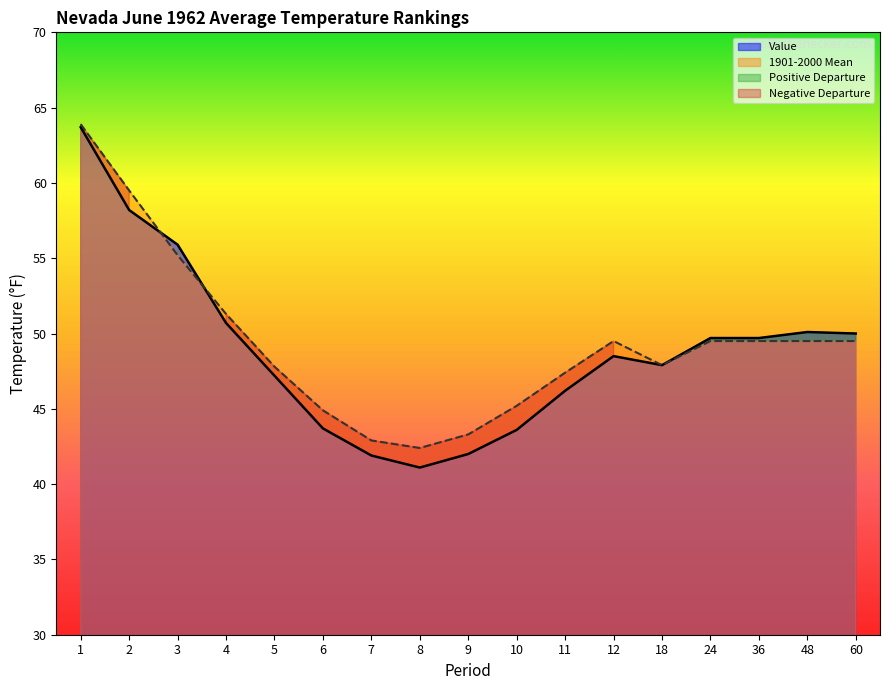

At how many categories does at least one series exceed 53?

3